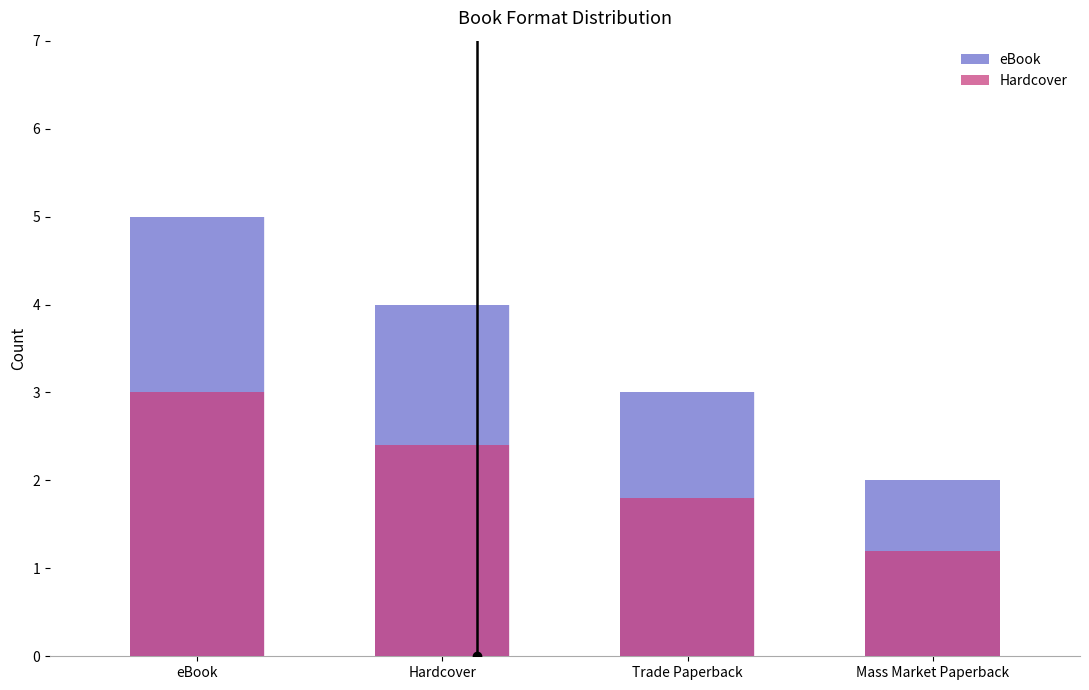

Is it true that Hardcover equals 0.9 at Hardcover?

False